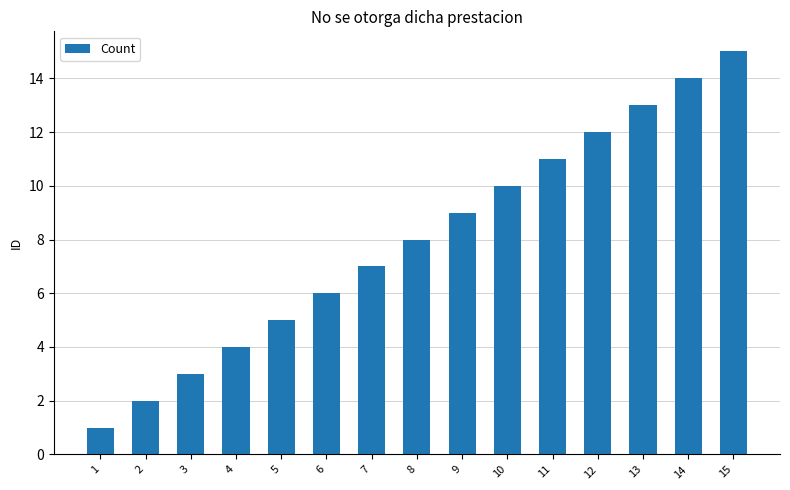

Approximately how many times larger is the value at 2 compared to 15?

0.1